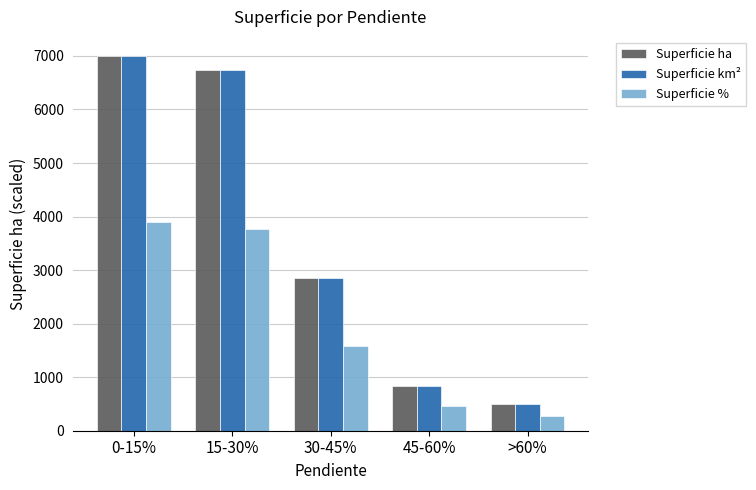

What is the difference between the maximum and minimum values in the Superficie km² series?

6506.5